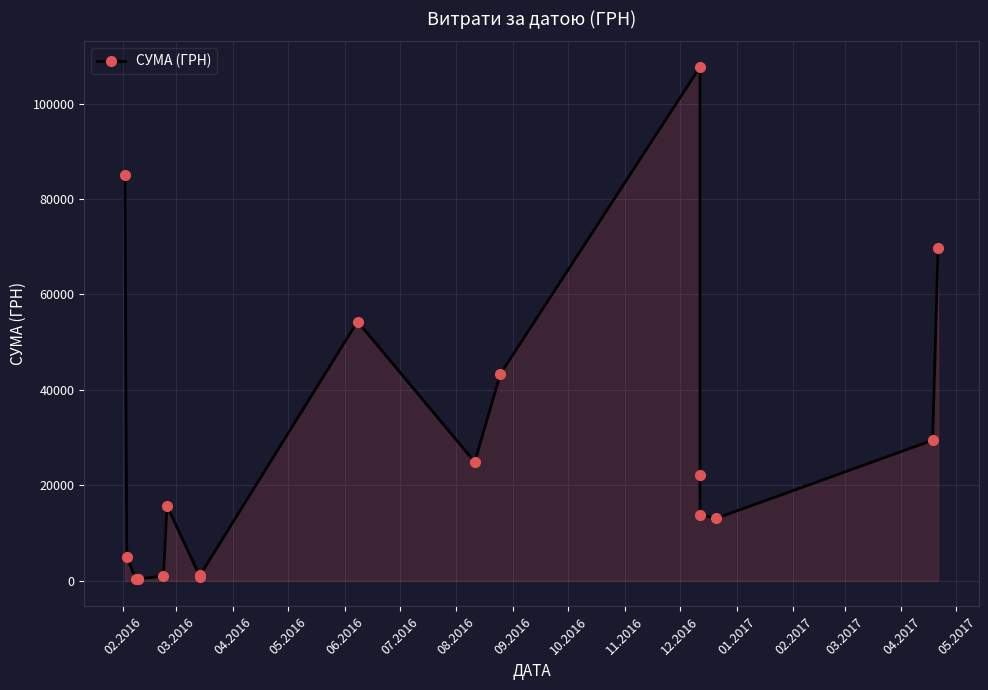

At which label does the data first exceed 15664?

02.2016